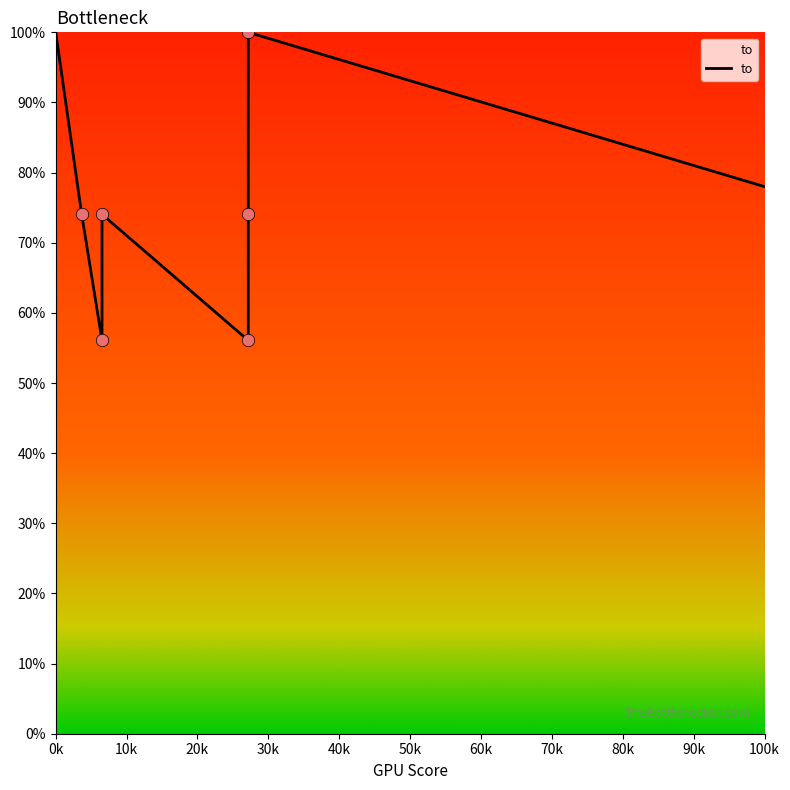

Between 20k and 70k, which is larger?

70k